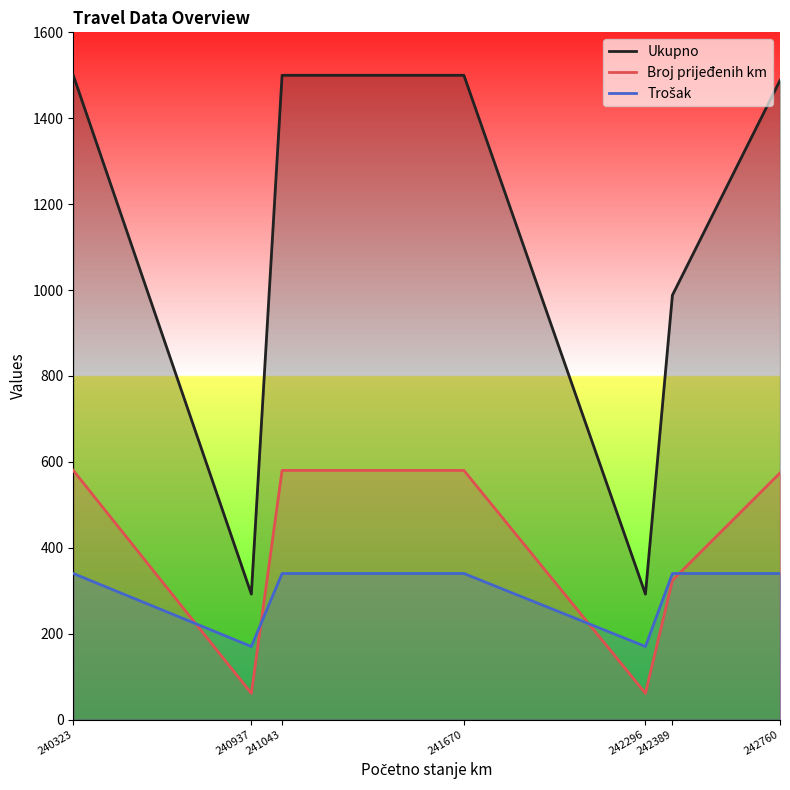

How many series are shown in this chart?

3